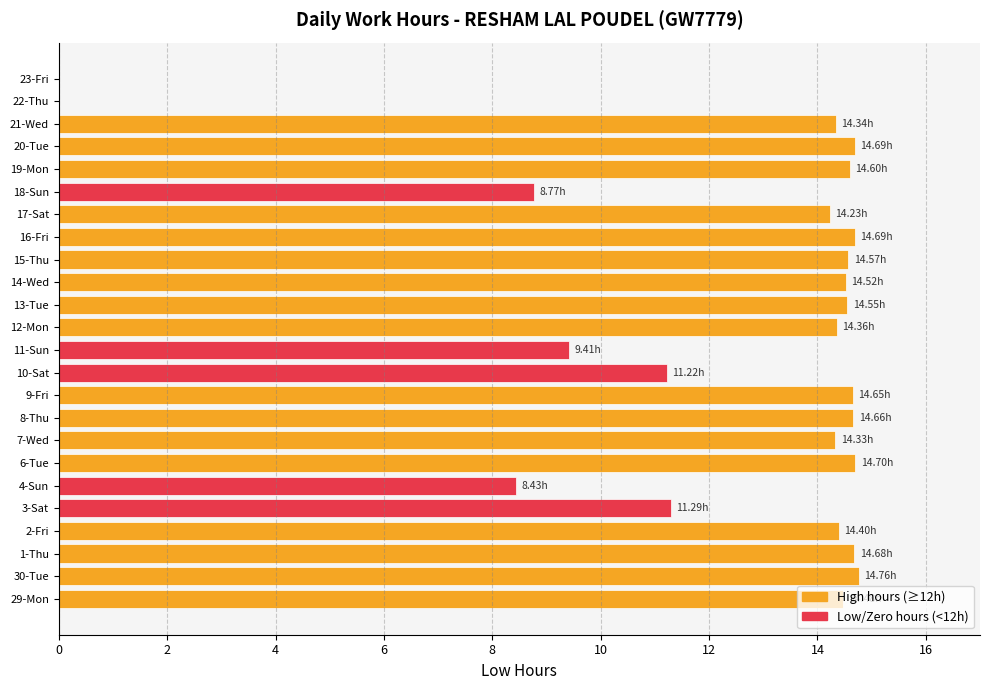

What is the sum of all values?

296.3